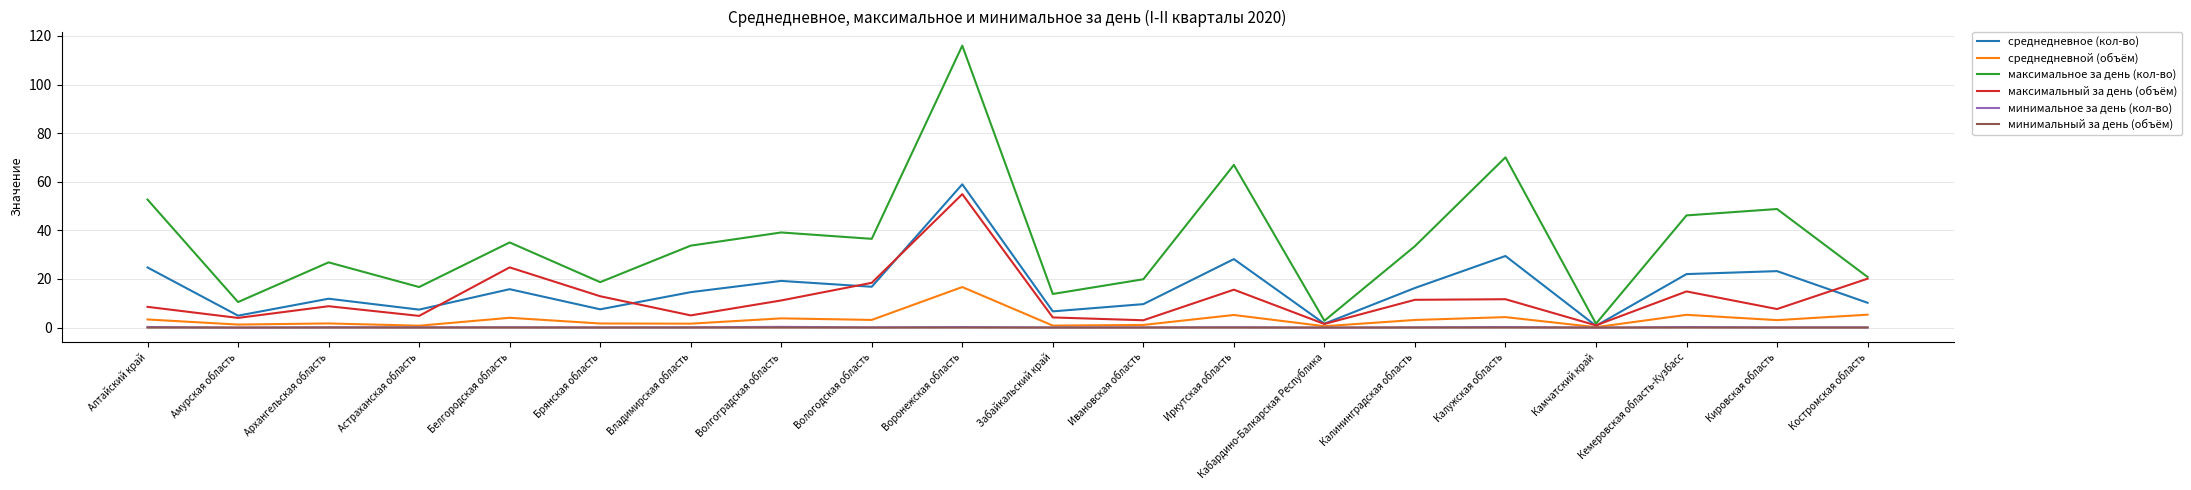

Where is максимальное за день (кол-во) nearest to the value 58?

Алтайский край